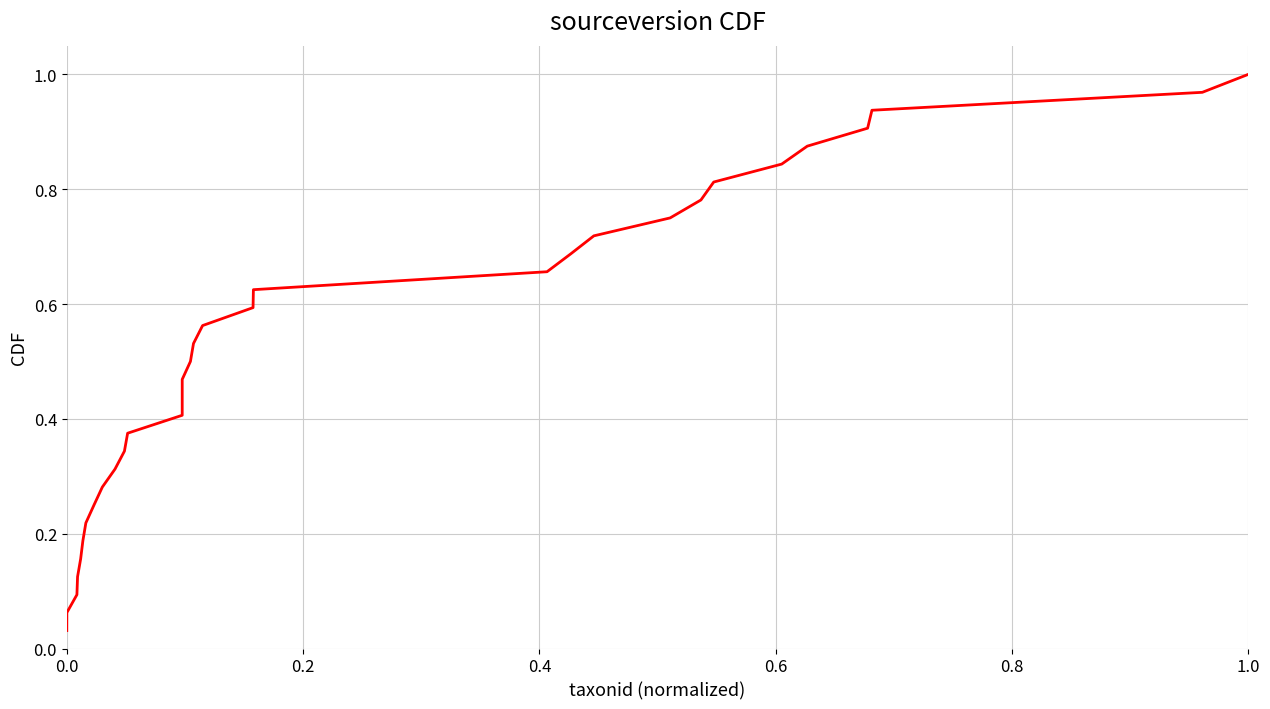

What is the greatest value displayed?

1.0